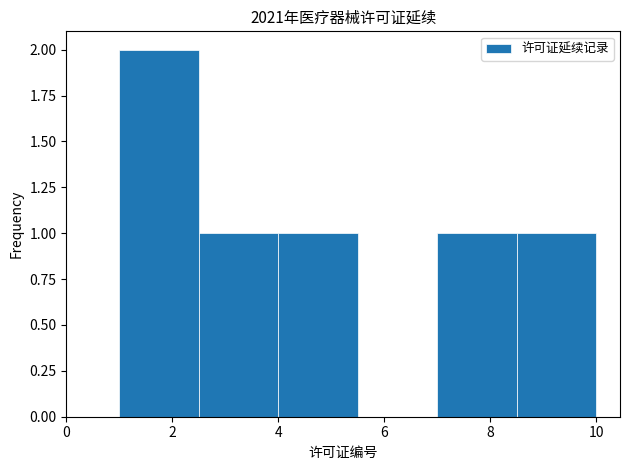

Reading left to right, list every bar in this chart as the range it spans on the x-axis followed by its height. Neither the bar edges nor the heights are printed on the chart, so give them approximately, as read against the axes.

1.0 to 2.5: 2
2.5 to 4.0: 1
4.0 to 5.5: 1
5.5 to 7.0: 0
7.0 to 8.5: 1
8.5 to 10.0: 1